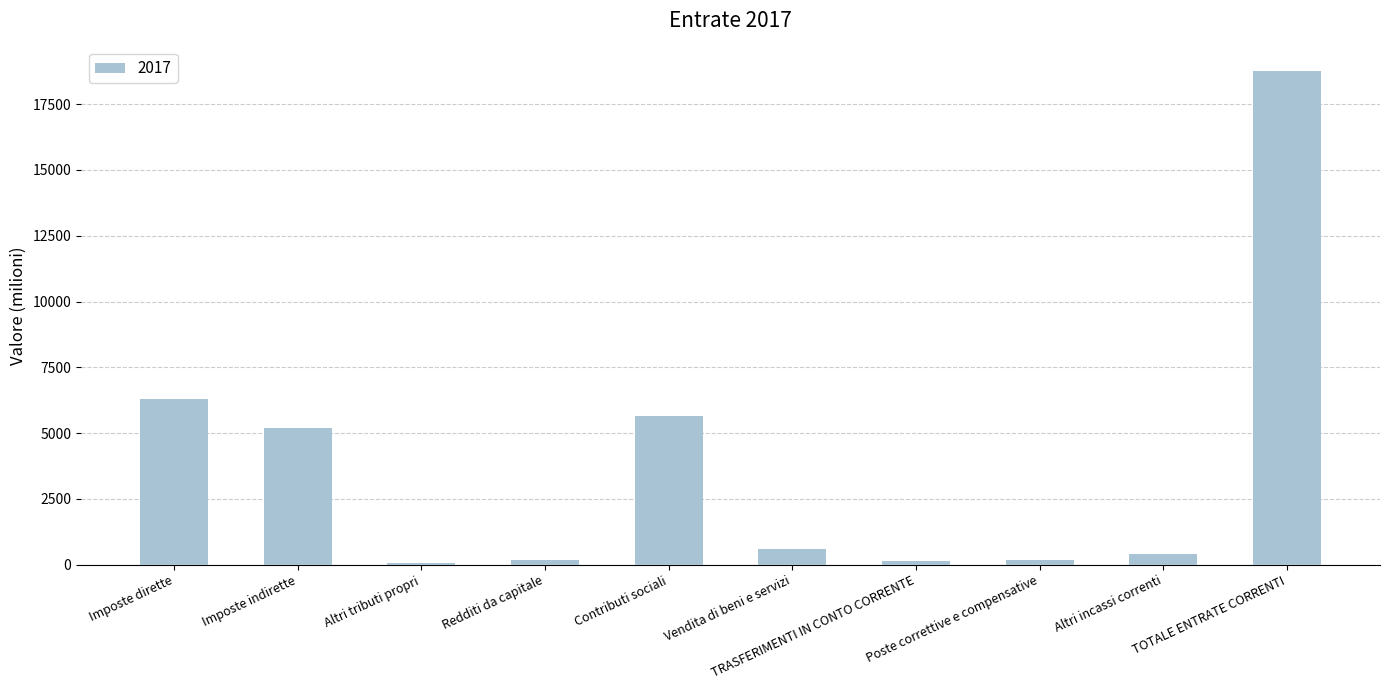

Between Poste correttive e compensative and Contributi sociali, which is larger?

Contributi sociali